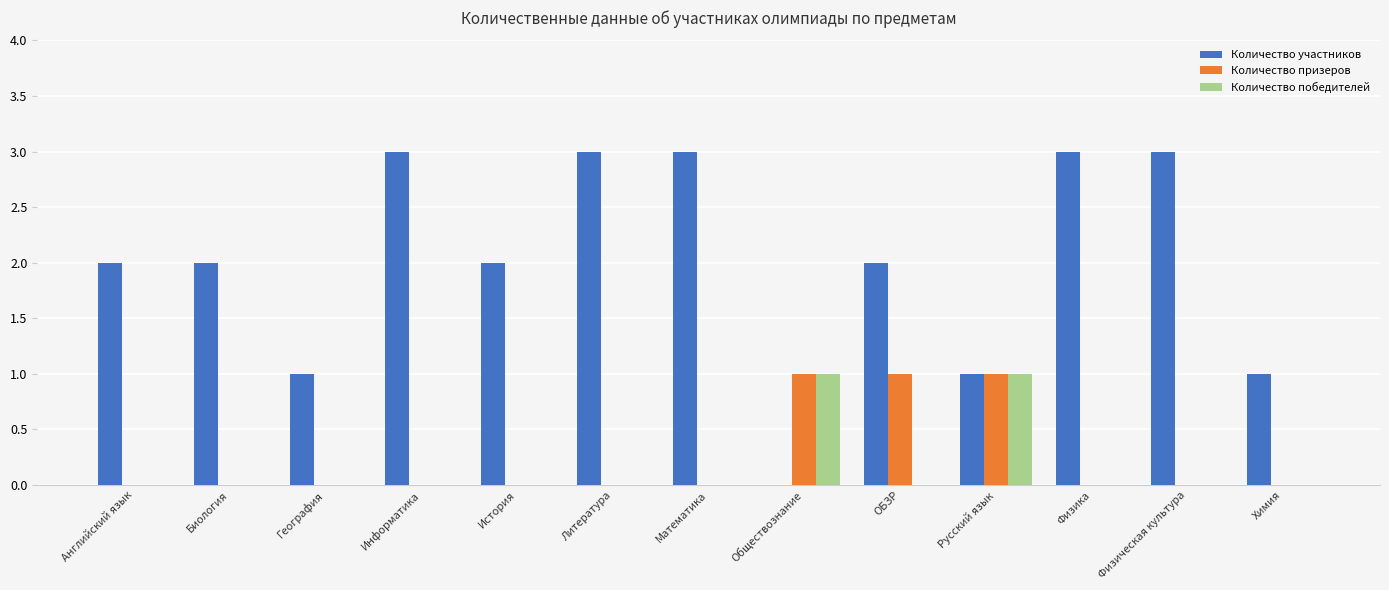

What is the total value across all series at ОБЗР?

3